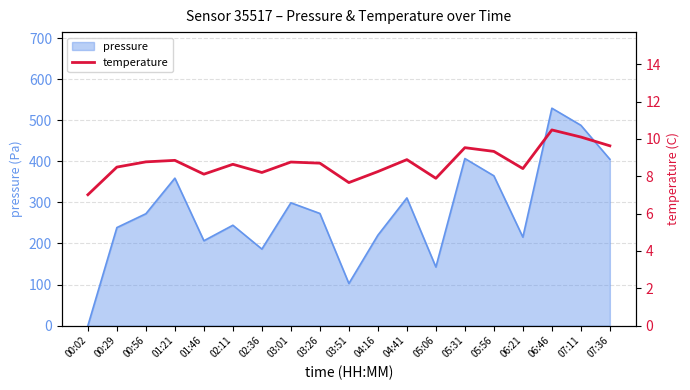

What is the minimum value shown in the chart?

7.0